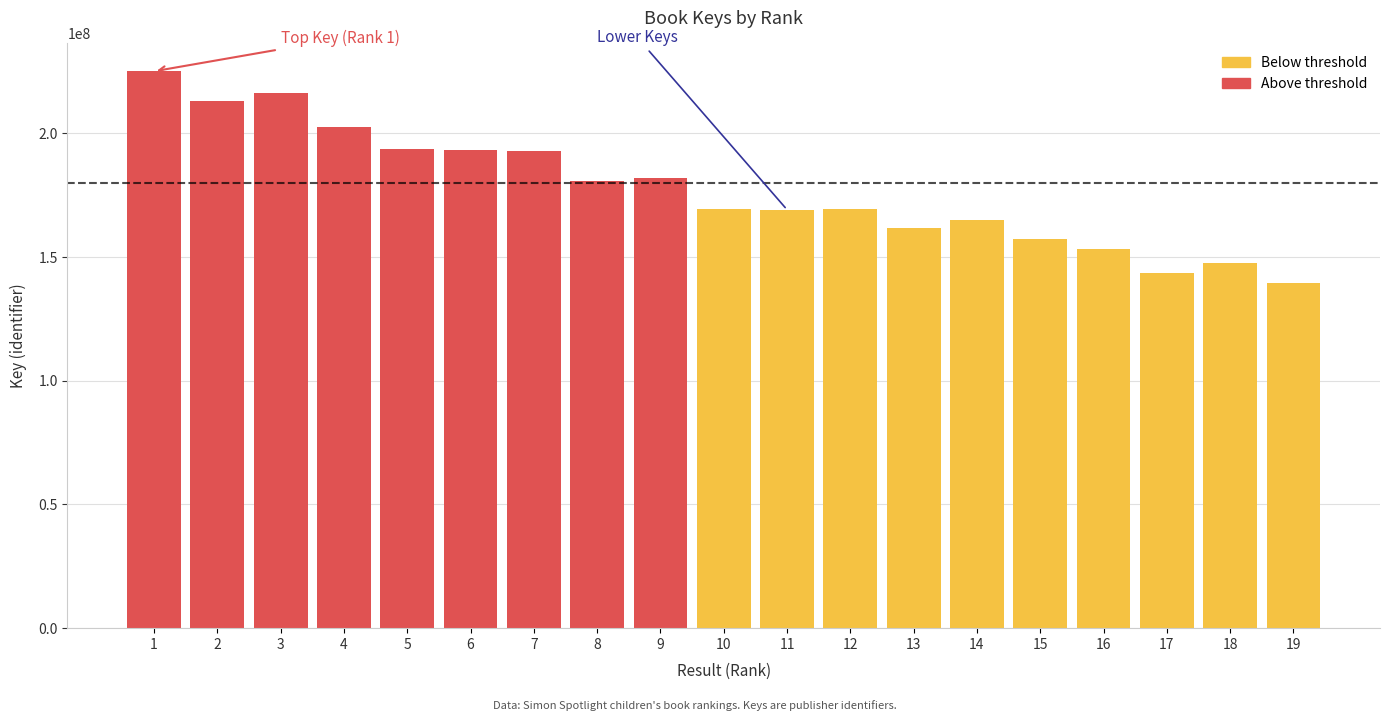

What is the greatest value displayed?

225135812